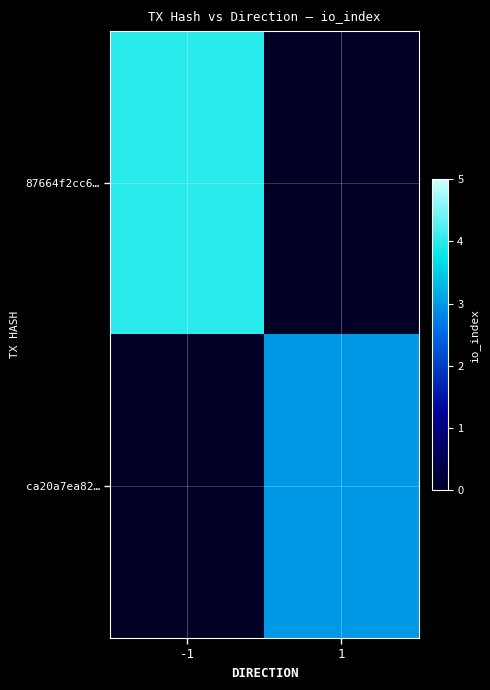

At which category does the chart reach its minimum across all series?

1